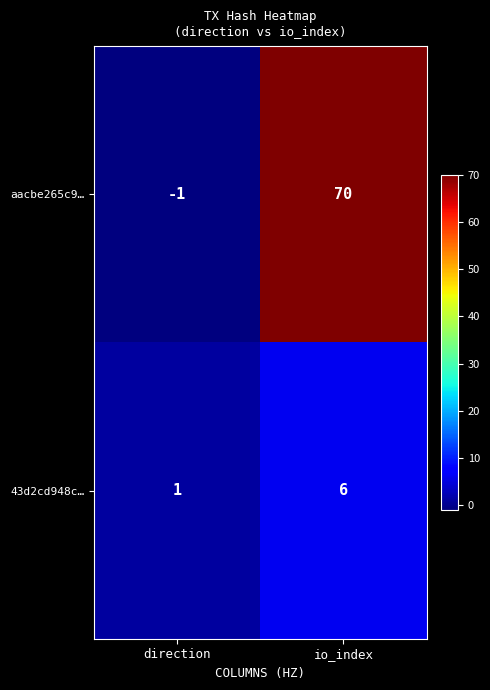

Reading left to right, transcribe all the data shown in this chart.

aacbe265c9…: -1	70
43d2cd948c…: 1	6